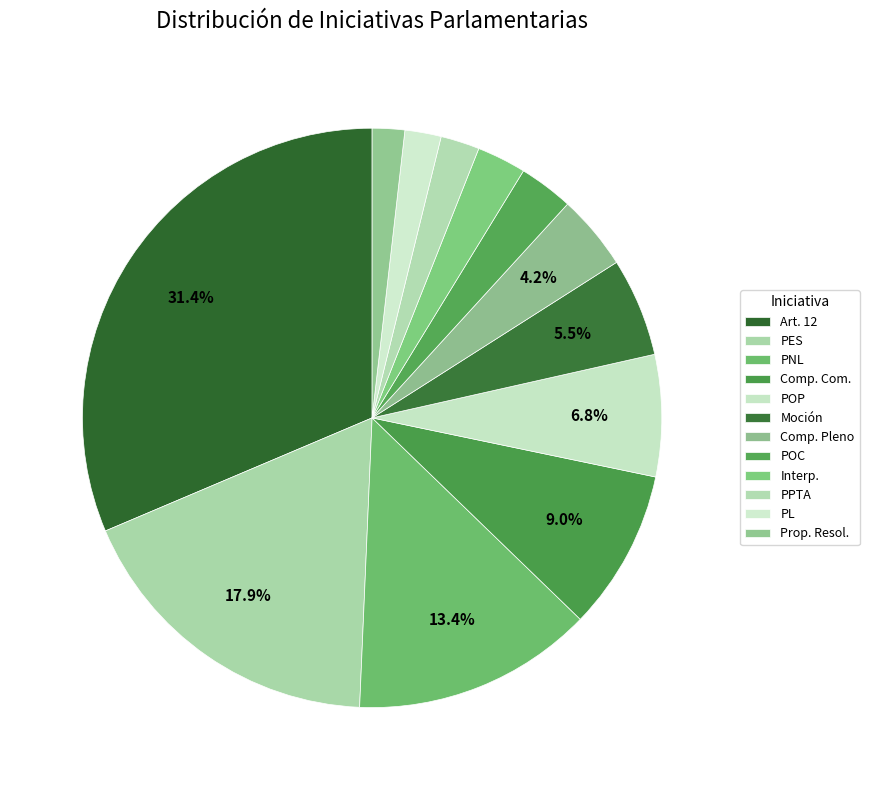

Combined, do Art. 12 and POC account for over 50%?

No